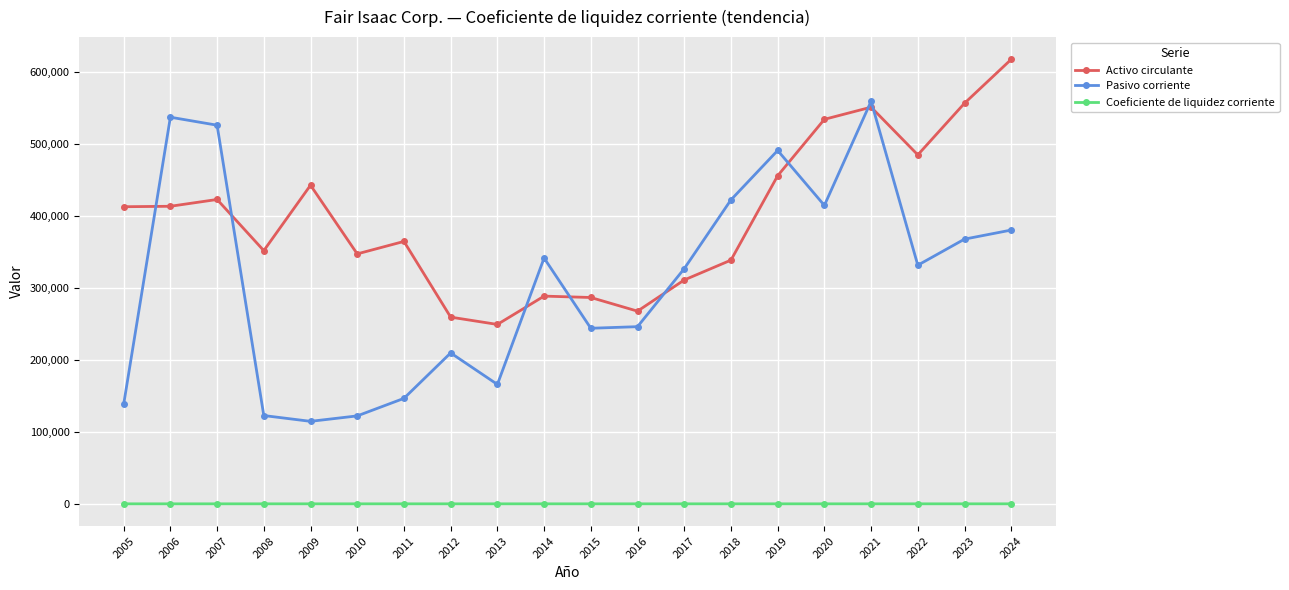

What is the total value across all series at 2011?

510981.5